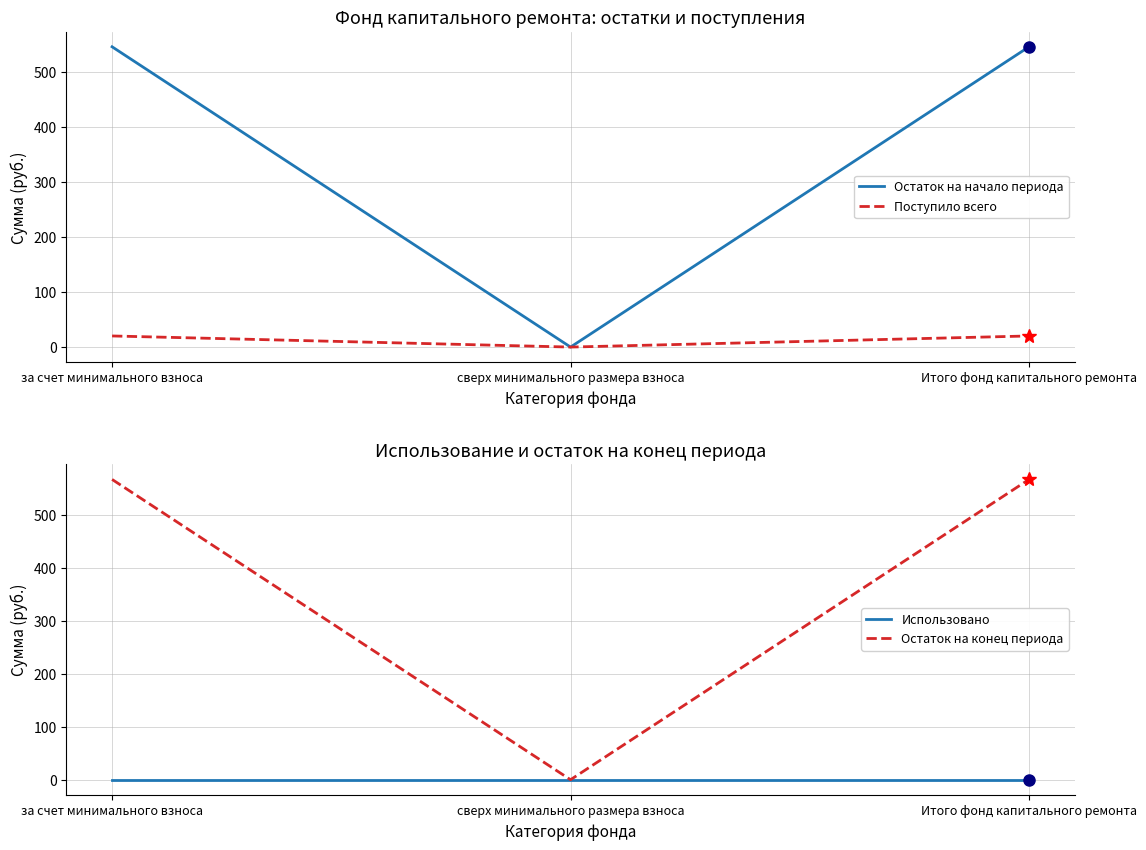

What is the total value across all series at за счет минимального взноса?

1133.5